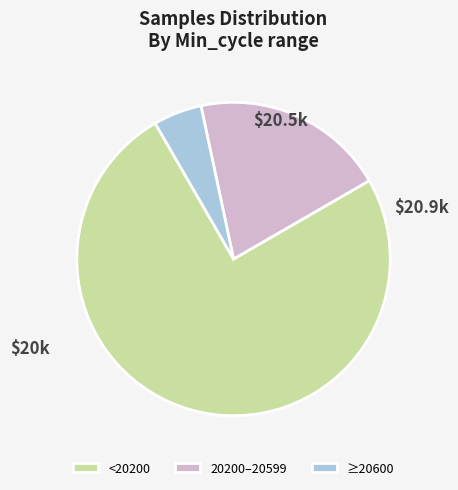

Which category accounts for the majority?

<20200